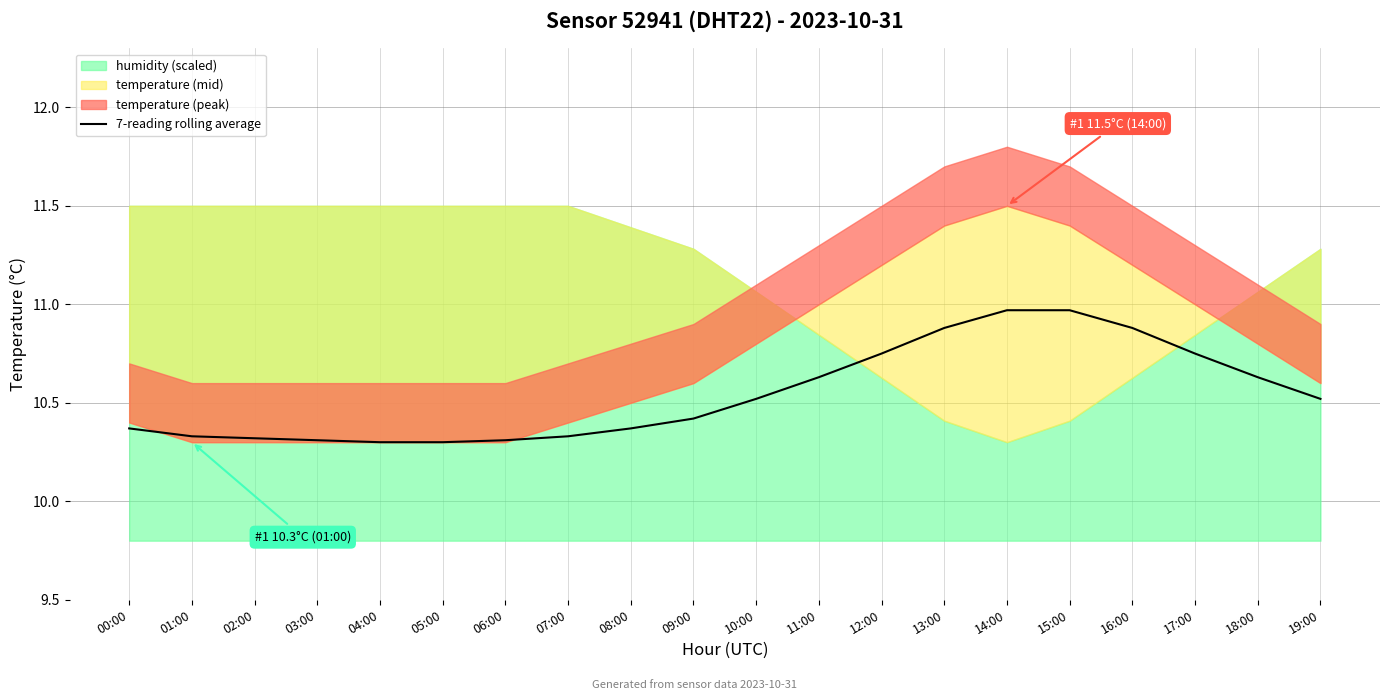

Does the chart have visible grid lines?

Yes